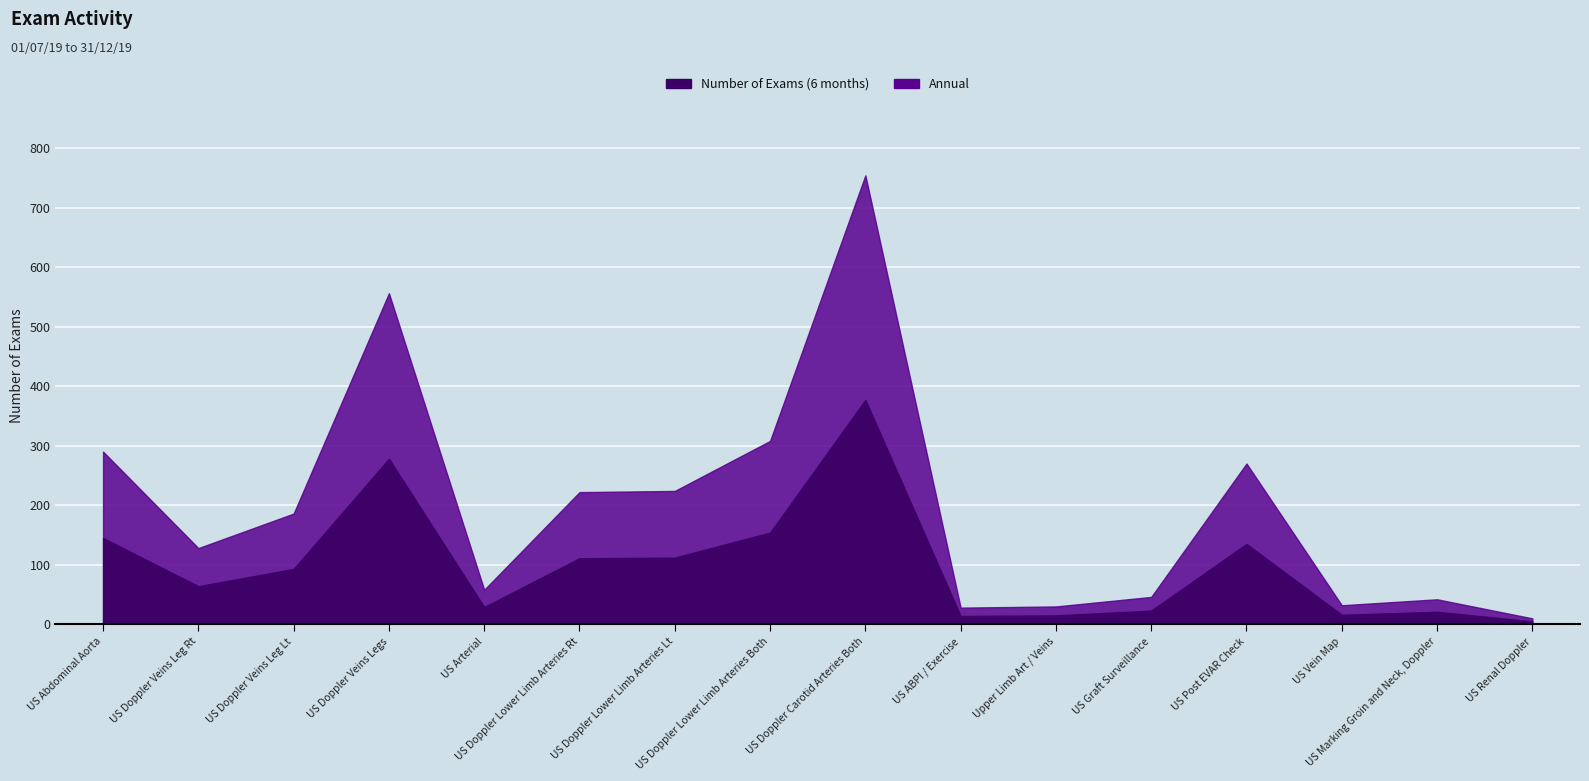

True or false: Number of Exams (6 months) and Annual cross at least once.

False